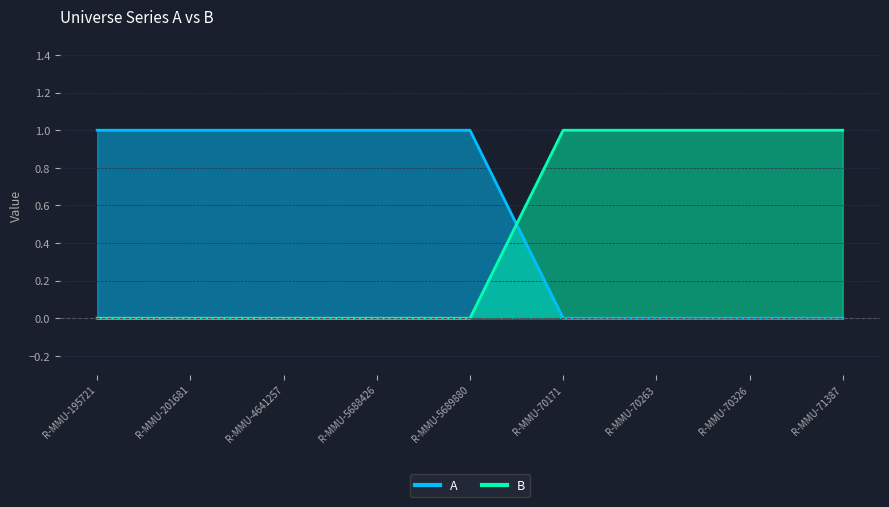

Which has a higher value, R-MMU-195721 or R-MMU-70171?

R-MMU-195721